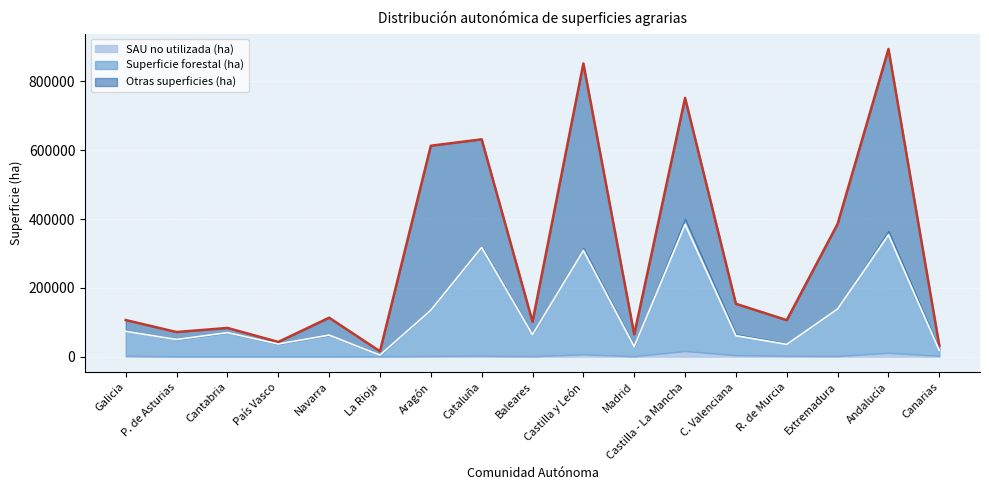

What is the spread (max minus min) of values at País Vasco?

36483